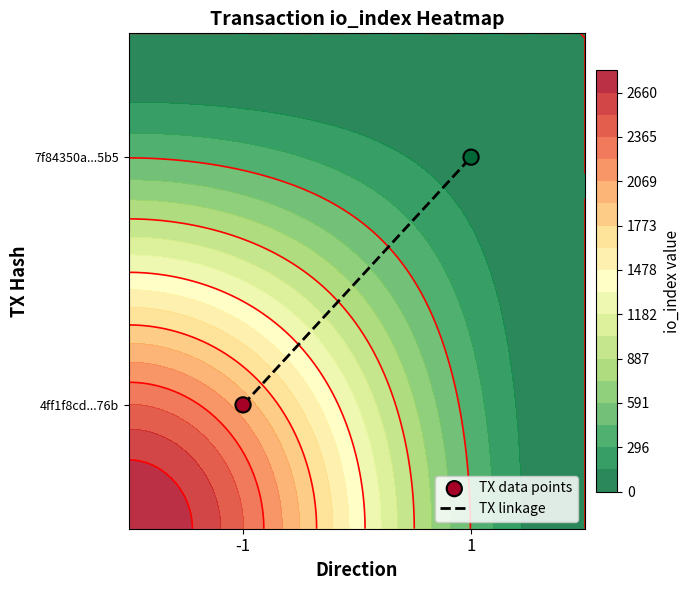

Is the value of TX linkage at -1 greater than the value of TX data points at -1?

No